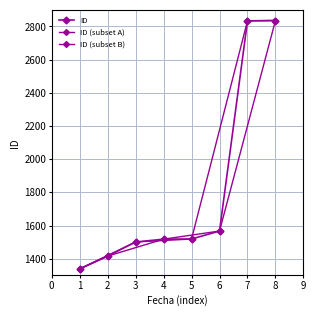

True or false: the data shows 728 at 7.

False